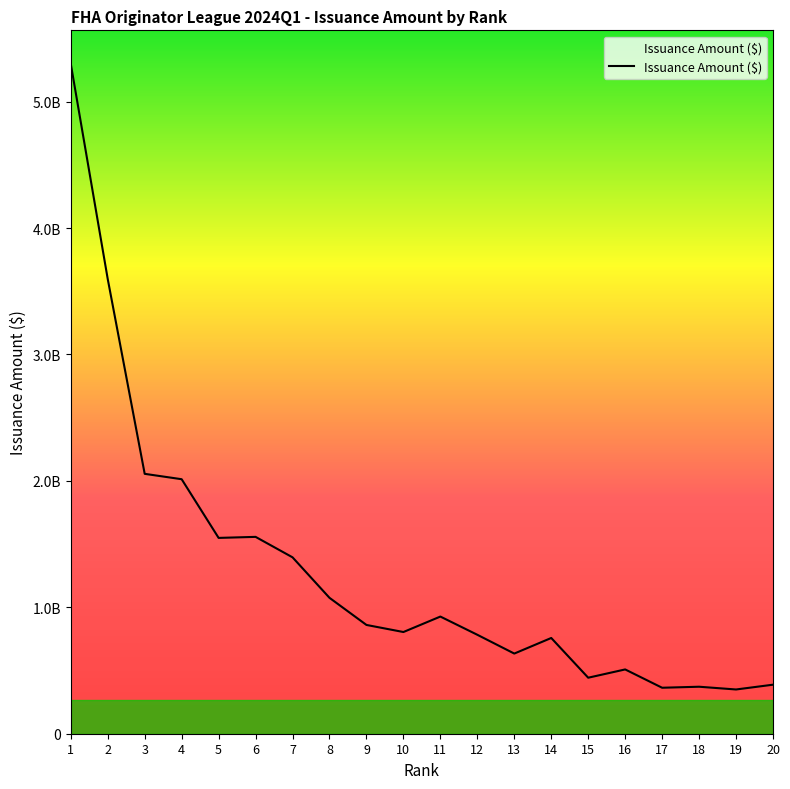

Is this an area chart (filled region under the line)?

Yes